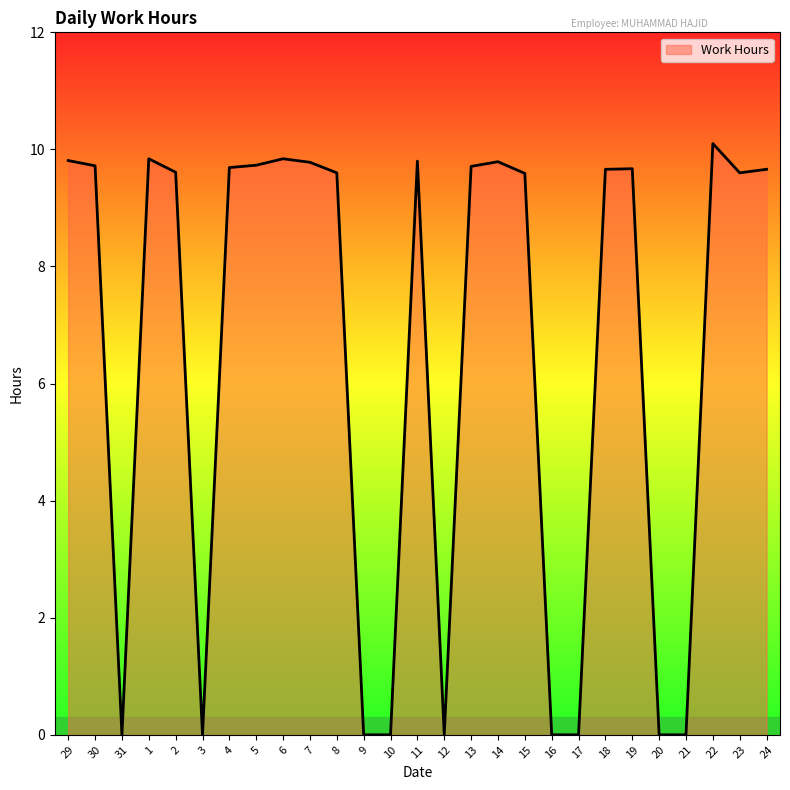

What is the change in value from 14 to 18?

-0.1